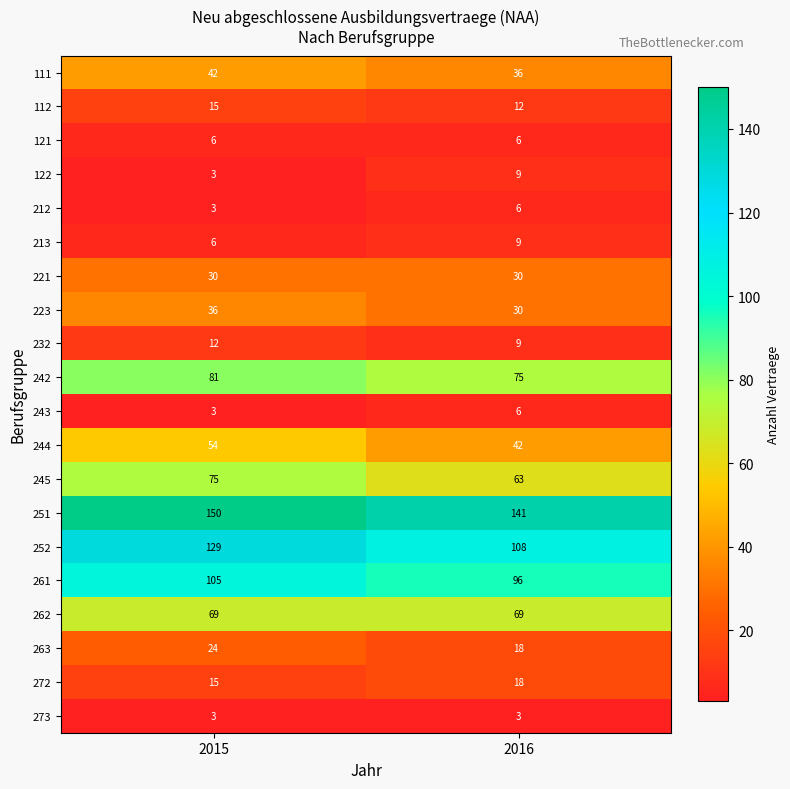

Which series has the largest range (max minus min)?

252